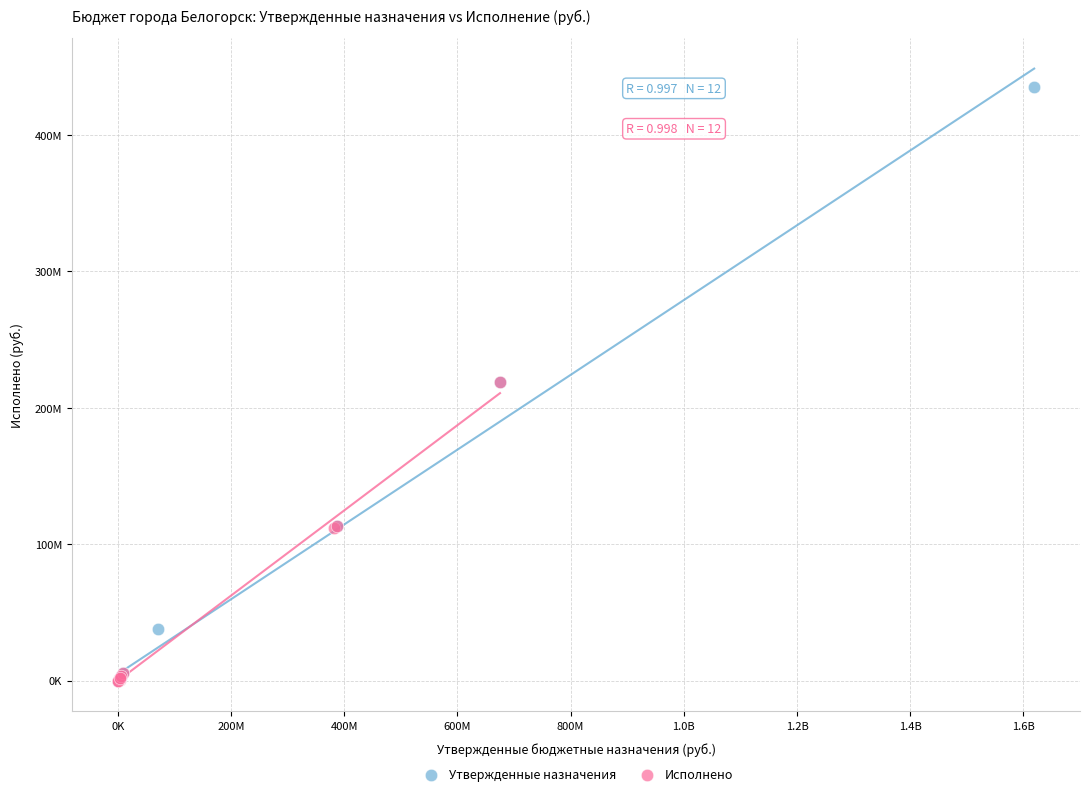

Which series has the widest spread of Y values?

Утвержденные назначения